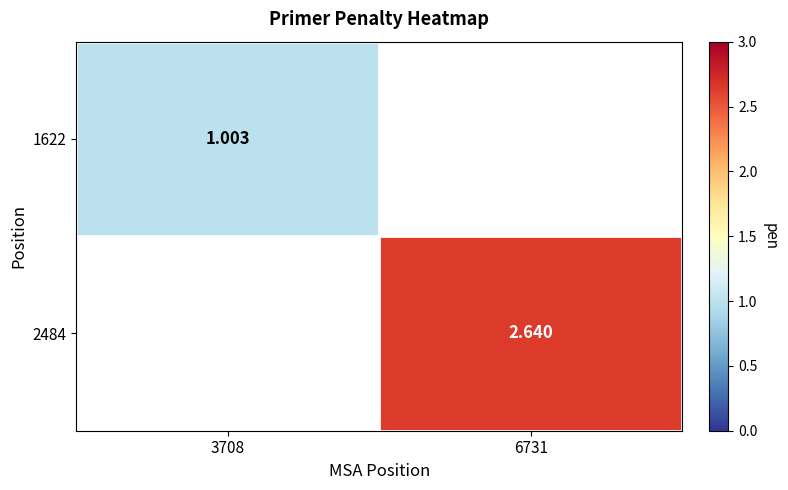

Is the value of 1622 at 3708 greater than the value of 2484 at 3708?

No